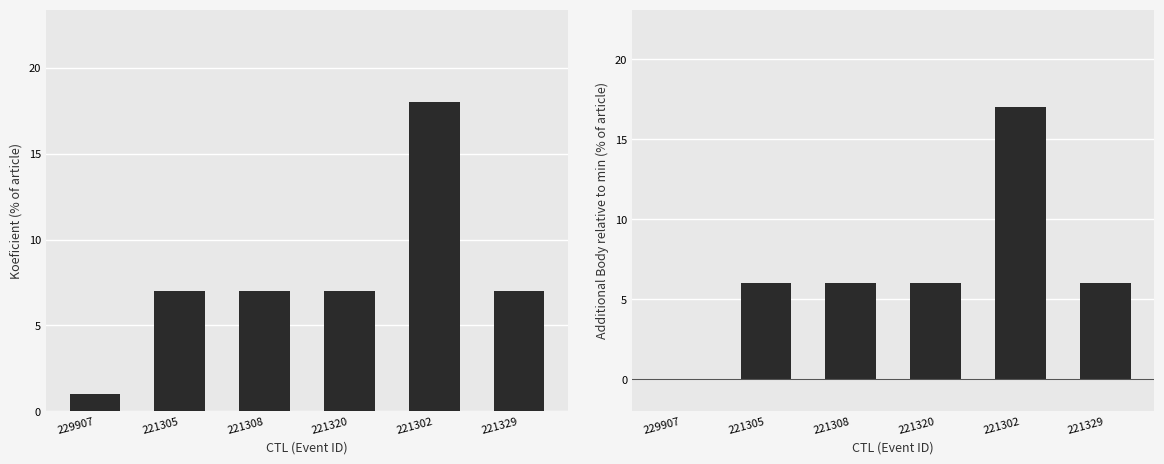

How many bars are there in total?

12